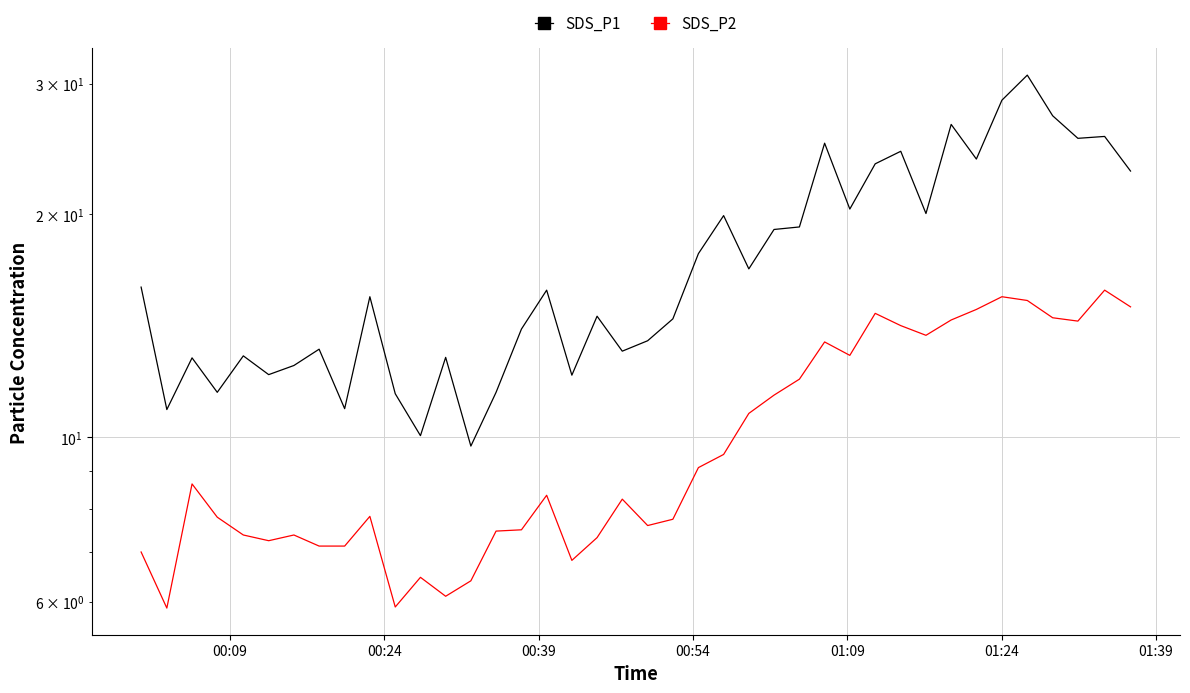

What is the sum of all SDS_P2 values?

400.7